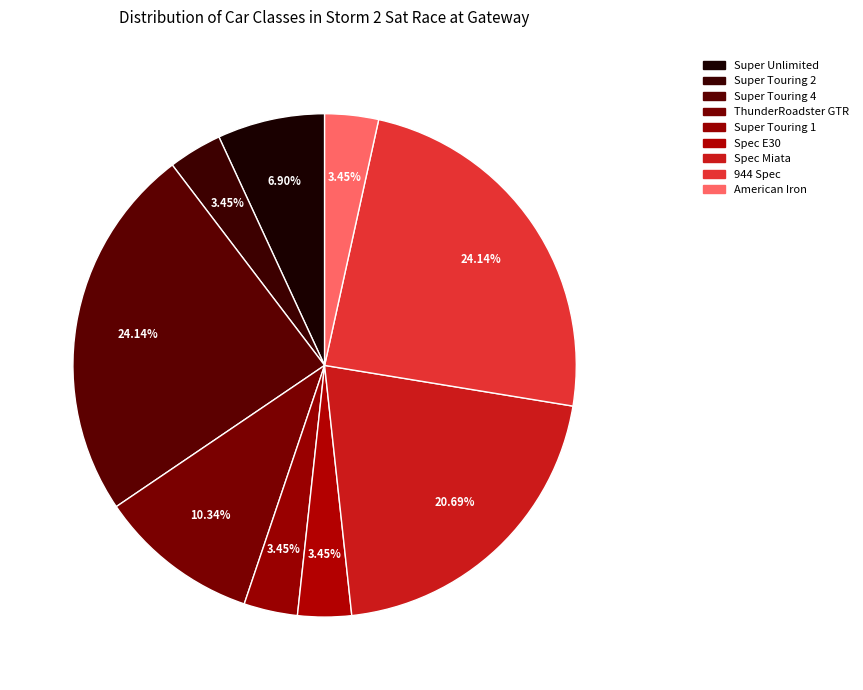

Is it true that ThunderRoadster GTR is 10% of the pie?

True